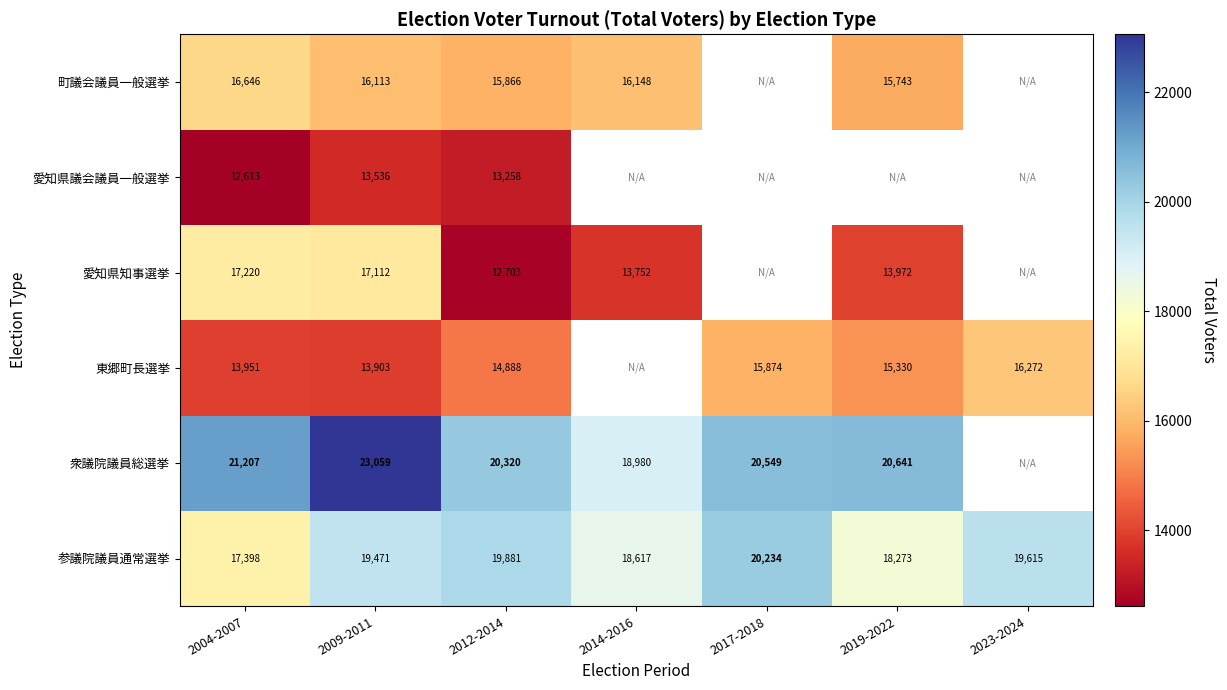

What is the spread (max minus min) of values at 2012-2014?

7617